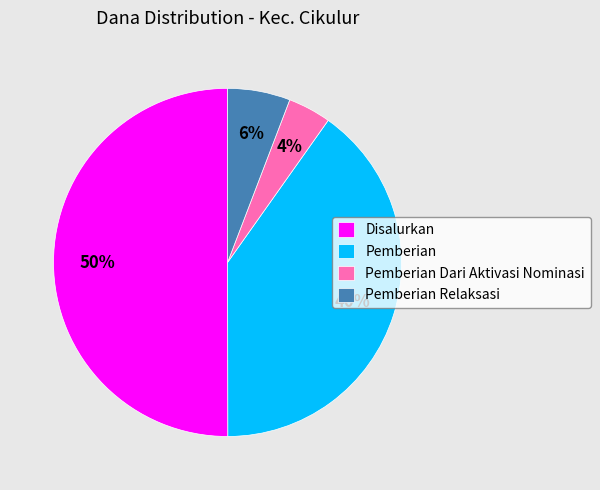

Which category has the smallest portion of the pie?

Pemberian Dari Aktivasi Nominasi